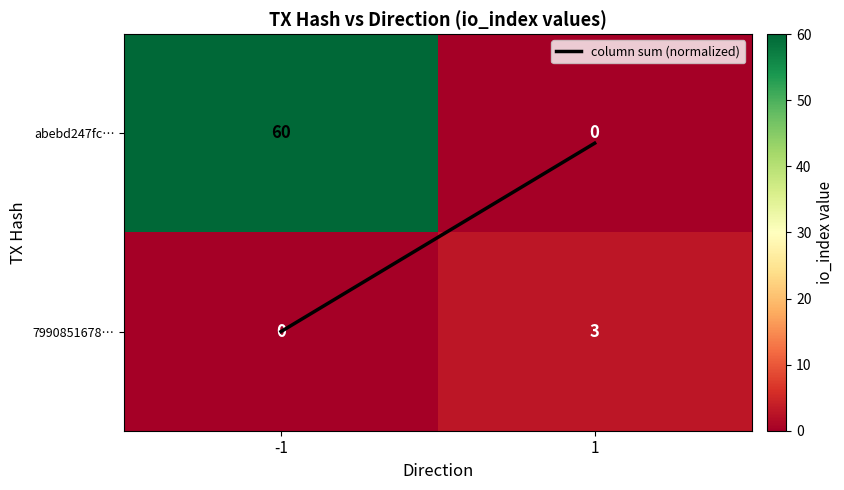

What is the sum of the abebd247fc… values at 1 and -1?

60